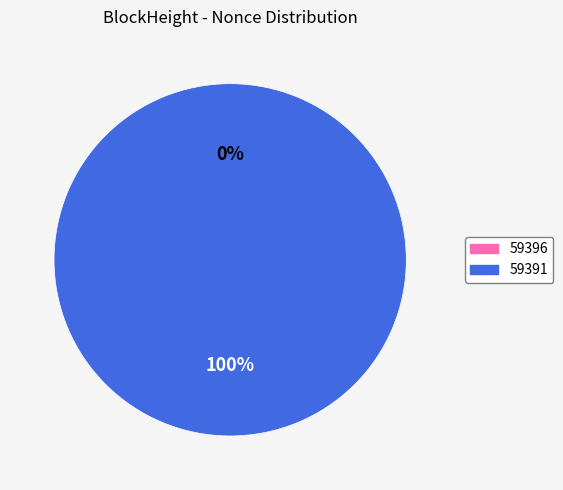

Rank the categories by value from highest to lowest.

59391, 59396